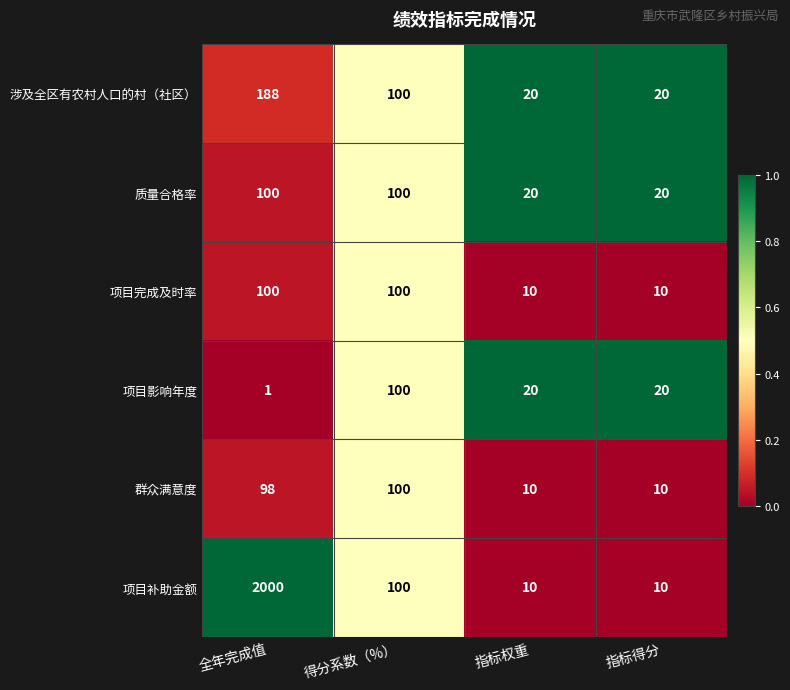

What is the spread (max minus min) of values at 指标权重?

10